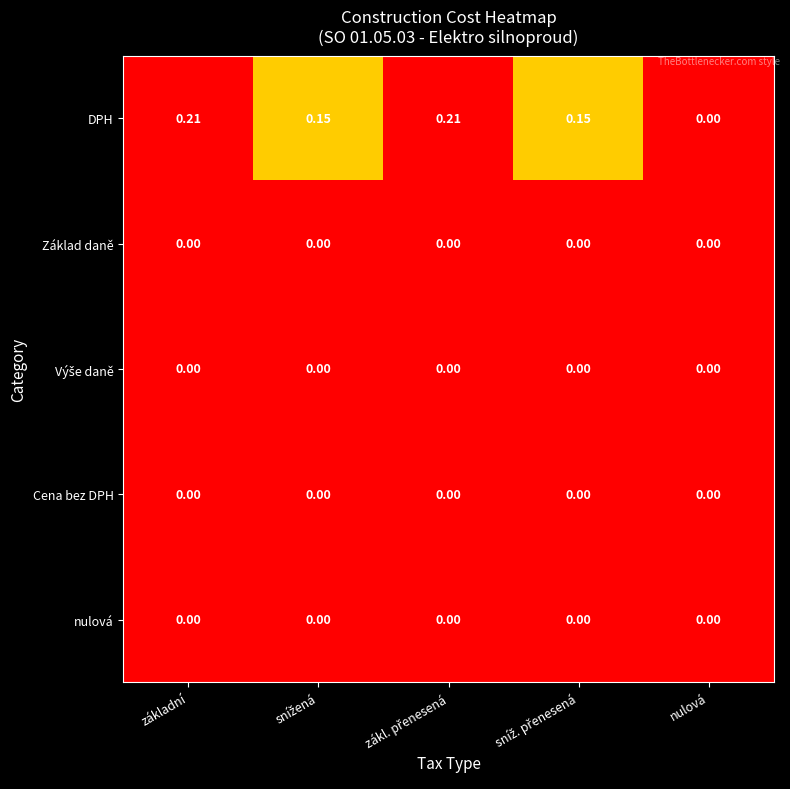

Which series has the largest total across all categories?

DPH